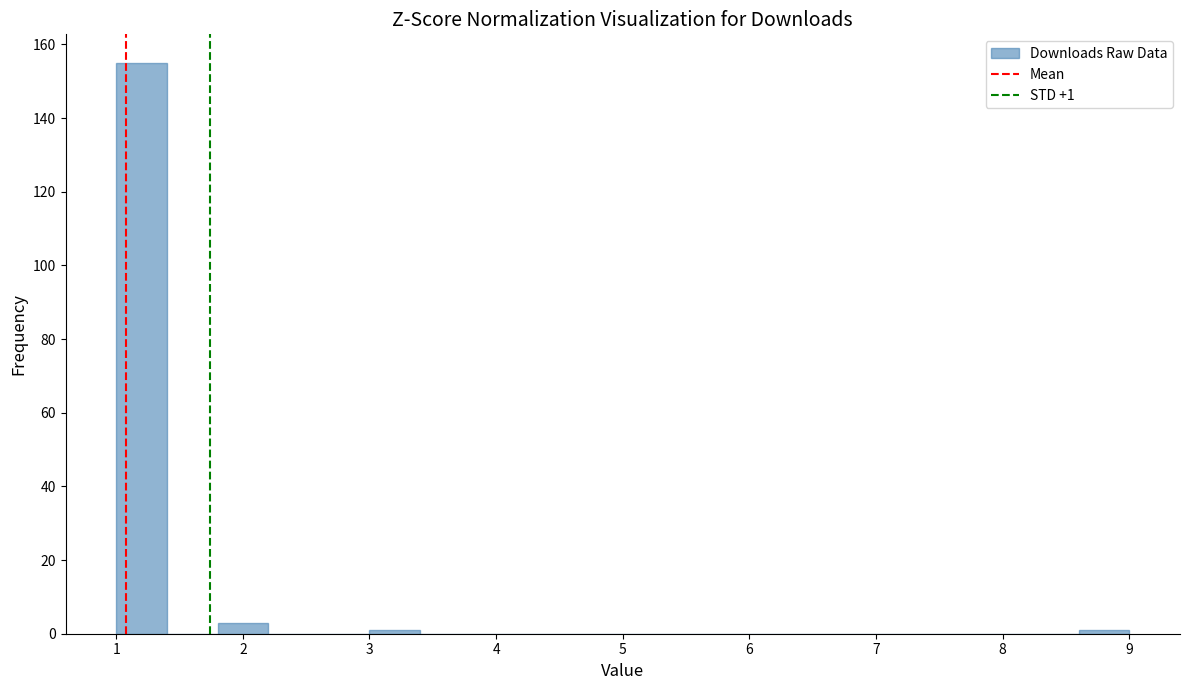

Over which range of the x-axis is the bar tallest?

1.0 to 1.4